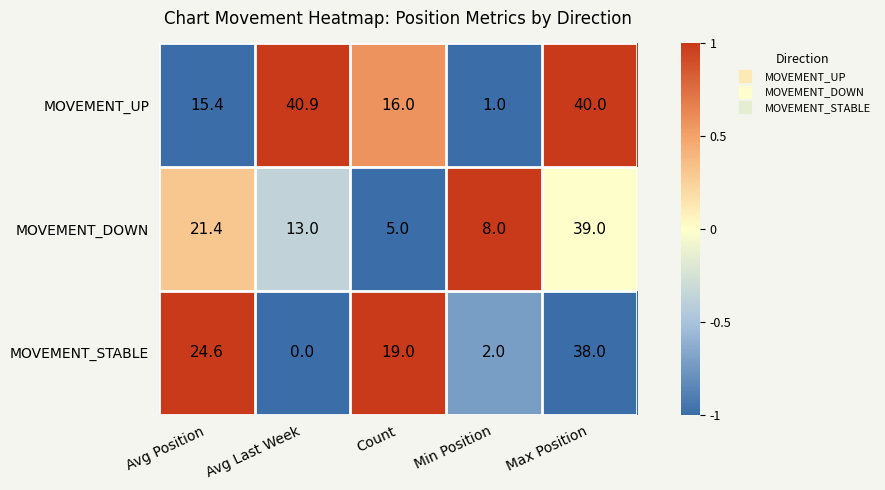

Reading right to left, transcribe all the data shown in this chart.

MOVEMENT_UP: Max Position=40.0	Min Position=1.0	Count=16.0	Avg Last Week=40.9	Avg Position=15.4
MOVEMENT_DOWN: Max Position=39.0	Min Position=8.0	Count=5.0	Avg Last Week=13.0	Avg Position=21.4
MOVEMENT_STABLE: Max Position=38.0	Min Position=2.0	Count=19.0	Avg Last Week=0.0	Avg Position=24.6